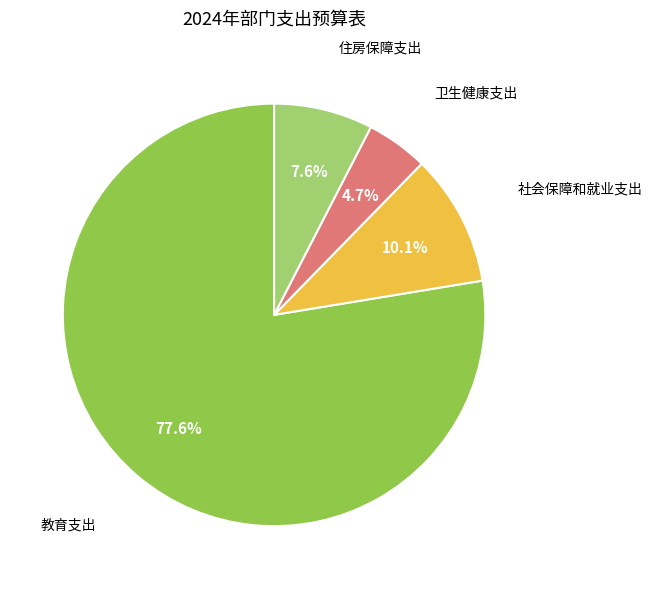

Count the number of slices in the pie.

4